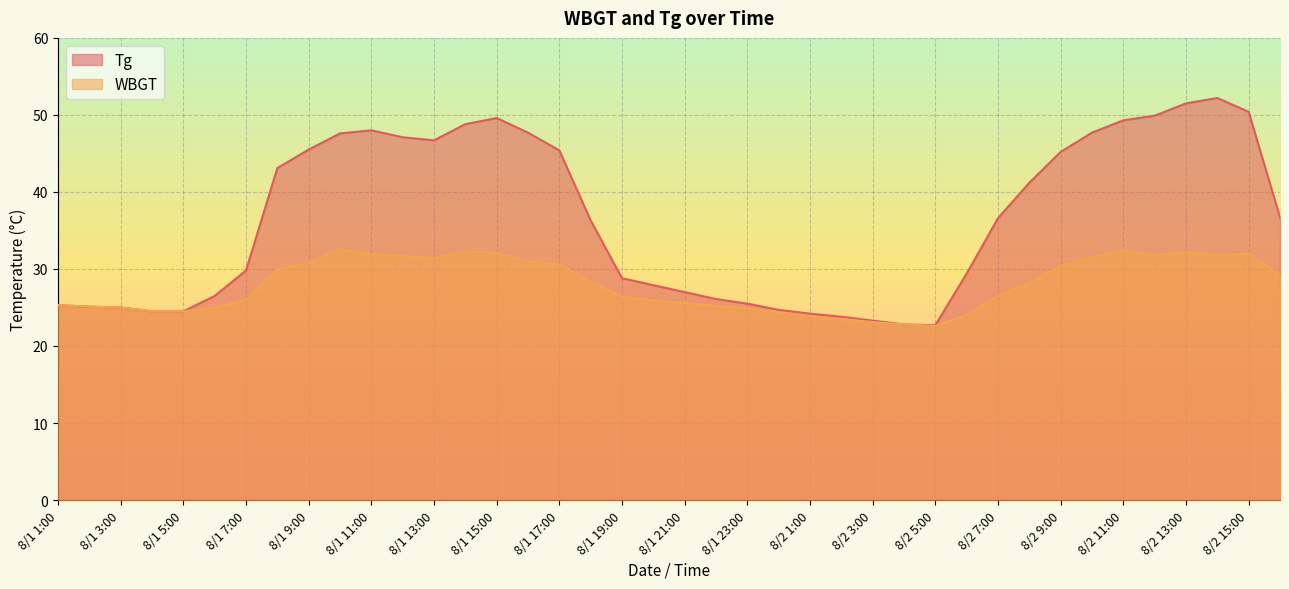

How many values in the Tg series are below 36?

19